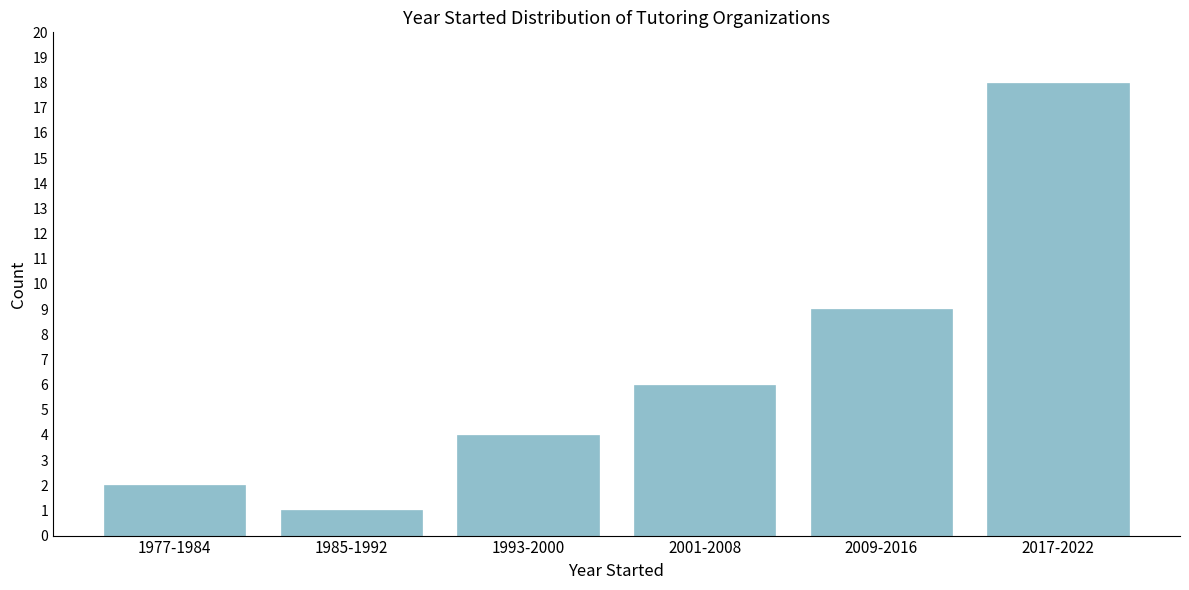

Reading left to right, transcribe all the data shown in this chart.

1977-1984=2	1985-1992=1	1993-2000=4	2001-2008=6	2009-2016=9	2017-2022=18